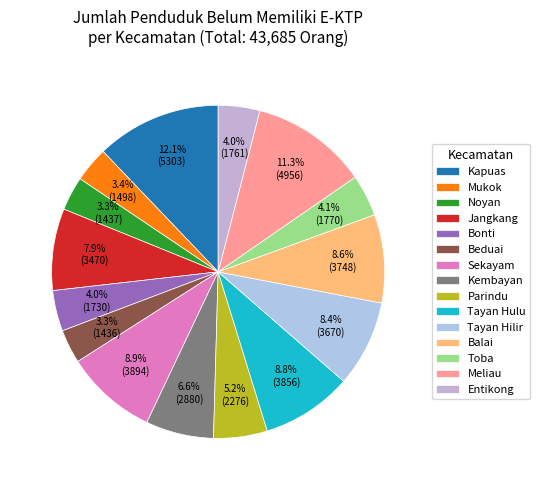

Which has a higher value, Noyan or Beduai?

Noyan